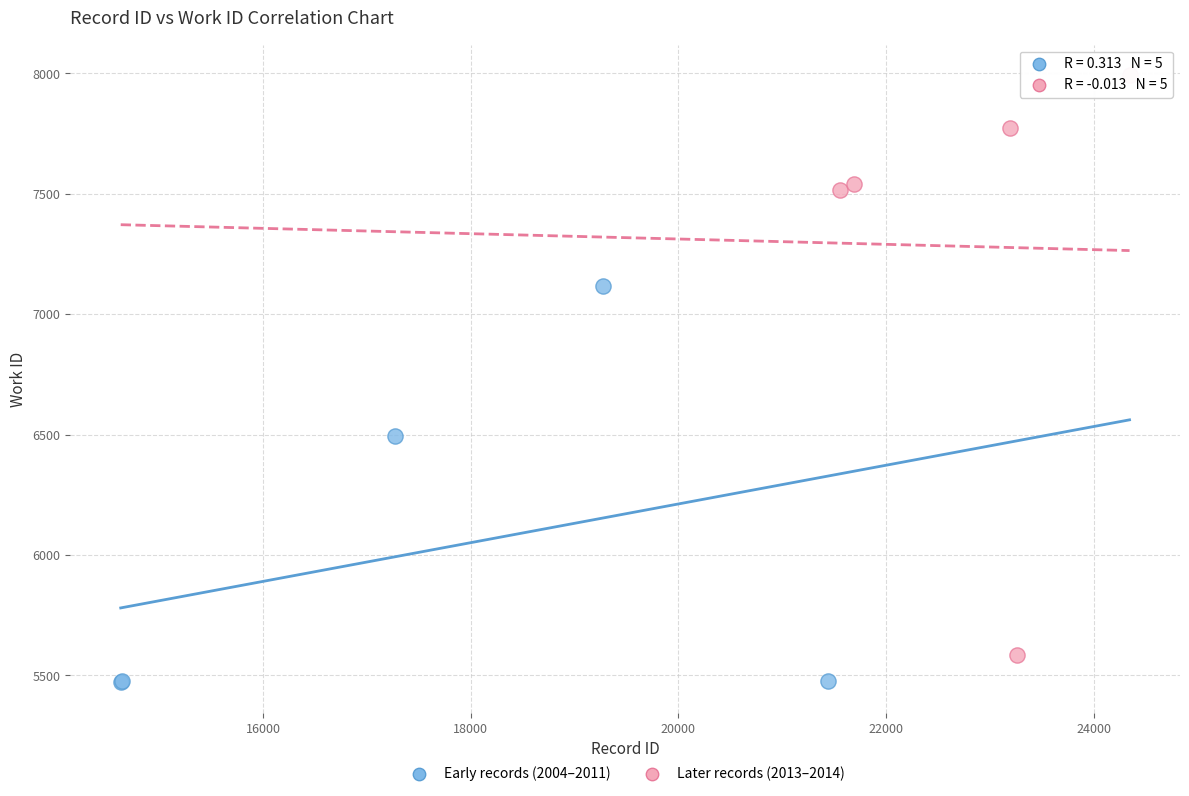

What are all the series names shown in the legend?

Early records (2004–2011), Later records (2013–2014)